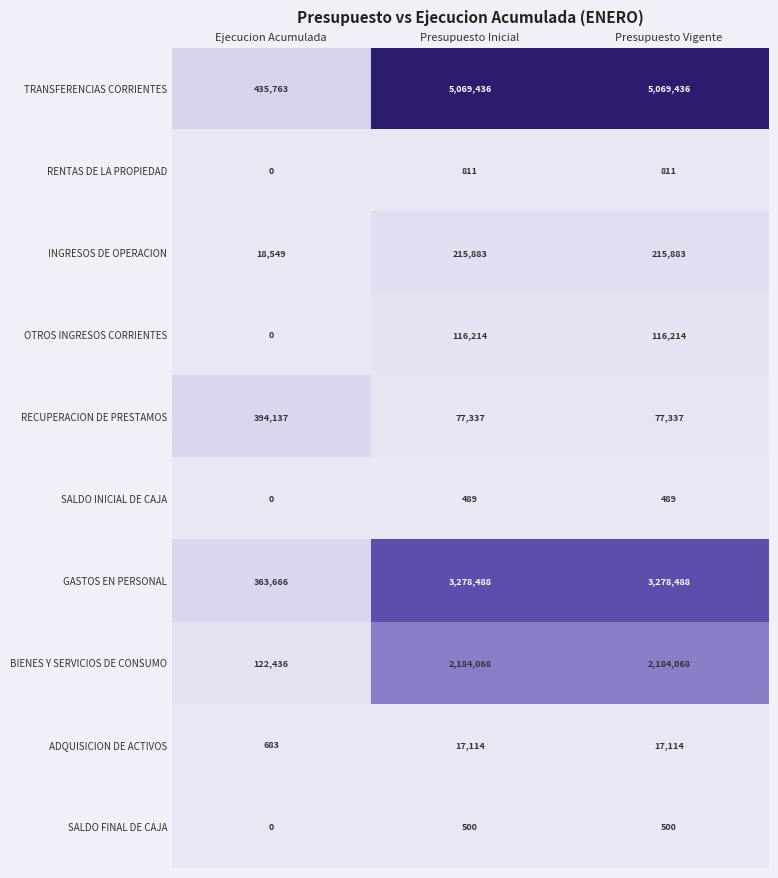

Is it true that TRANSFERENCIAS CORRIENTES equals 5069436 at Presupuesto Inicial?

True